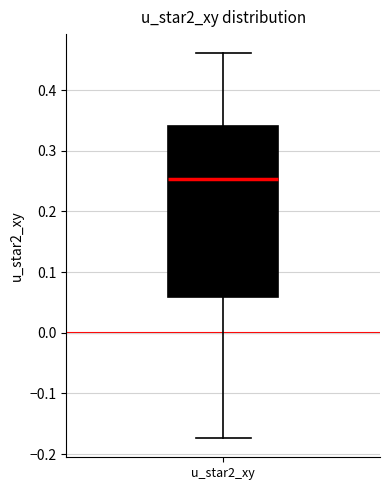

Where does the lower whisker of the box for u_star2_xy end on the y-axis? The values are not printed on the chart, so give them approximately, as read against the axis.

-0.17